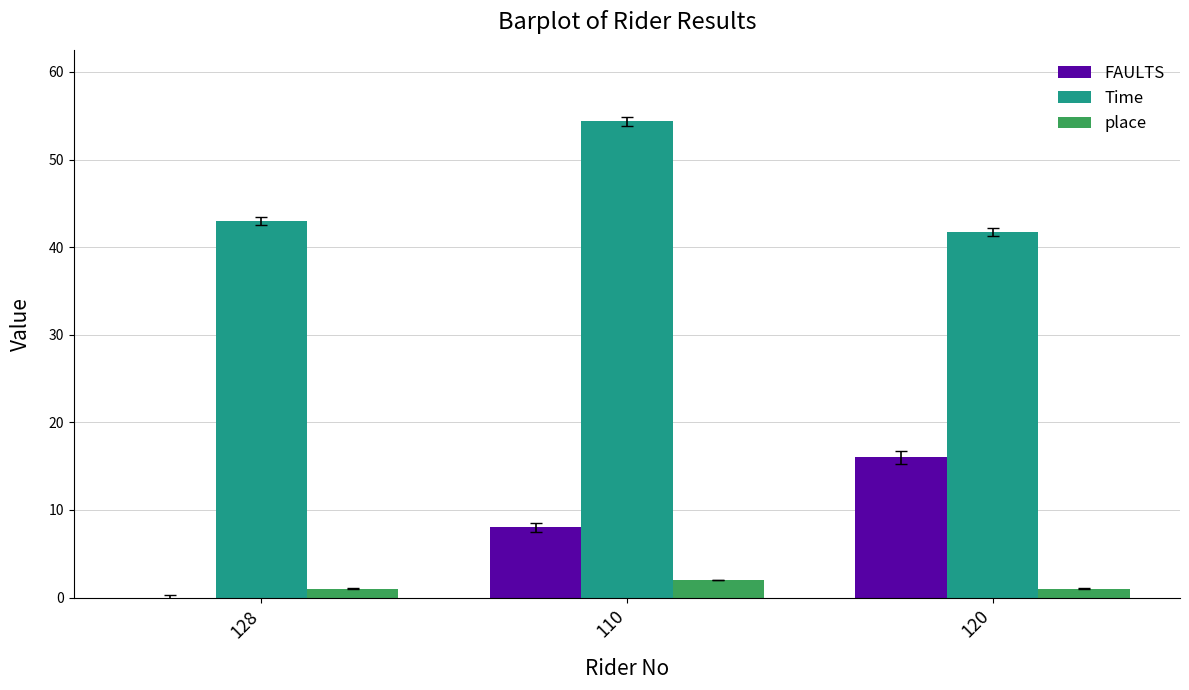

Reading left to right, extract all data points from this chart.

FAULTS: 128=0.0	110=8.0	120=16.0
Time: 128=43.0	110=54.4	120=41.7
place: 128=1.0	110=2.0	120=1.0